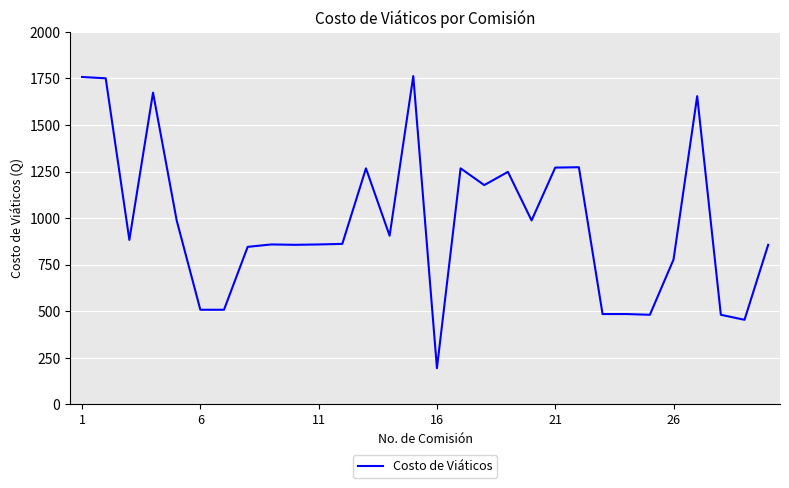

Count the number of data series in this chart.

1